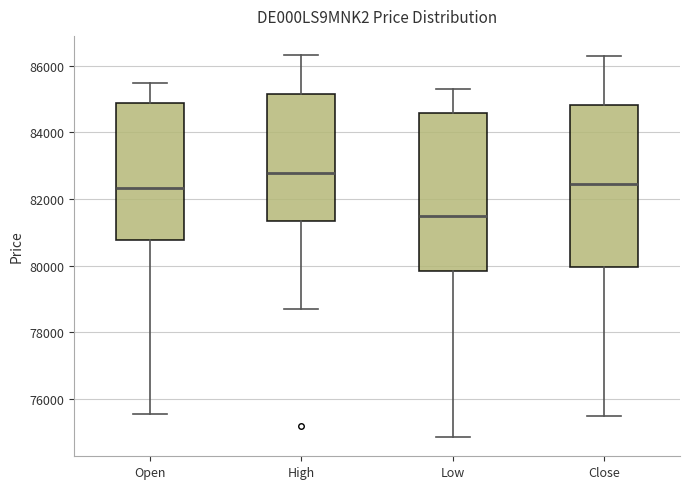

Which box's median line is the highest?

High